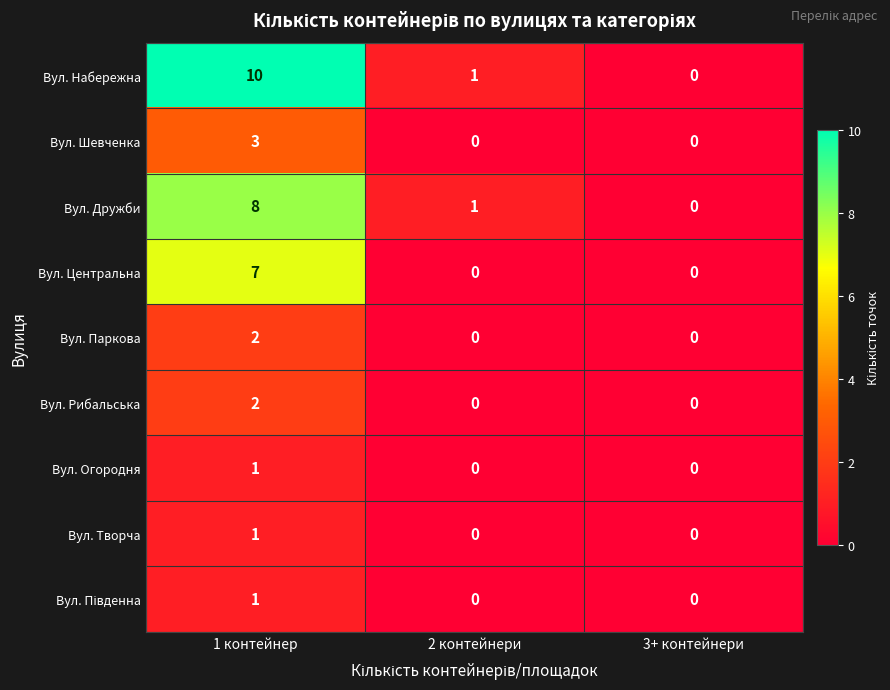

Count the number of categories in the chart.

3